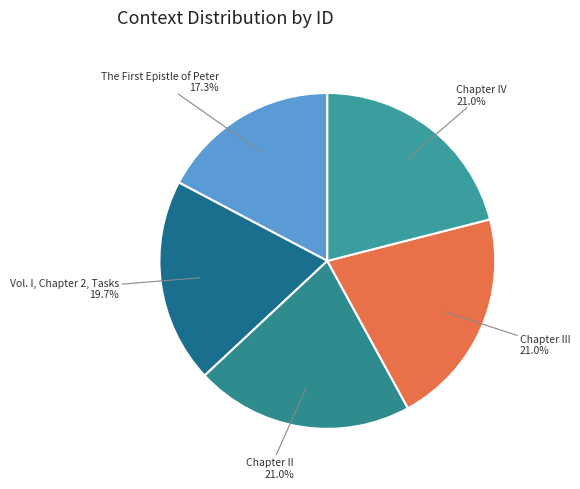

Count the number of slices in the pie.

5